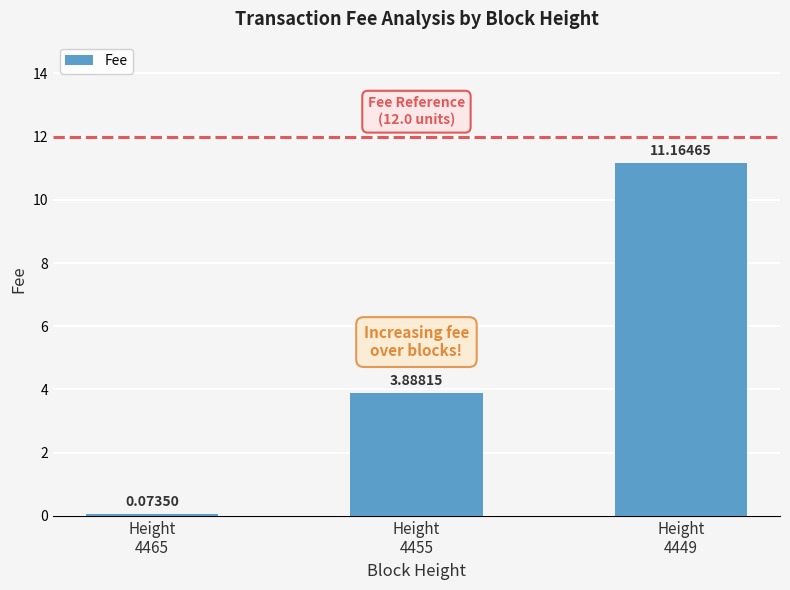

How many bars are there in total?

3